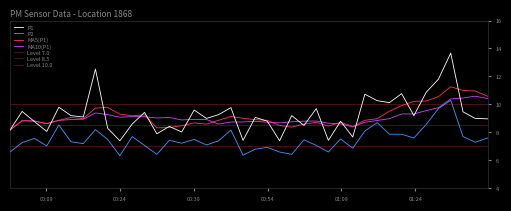

What is the spread (max minus min) of values at 2023-01-23T00:46:32?

1.6